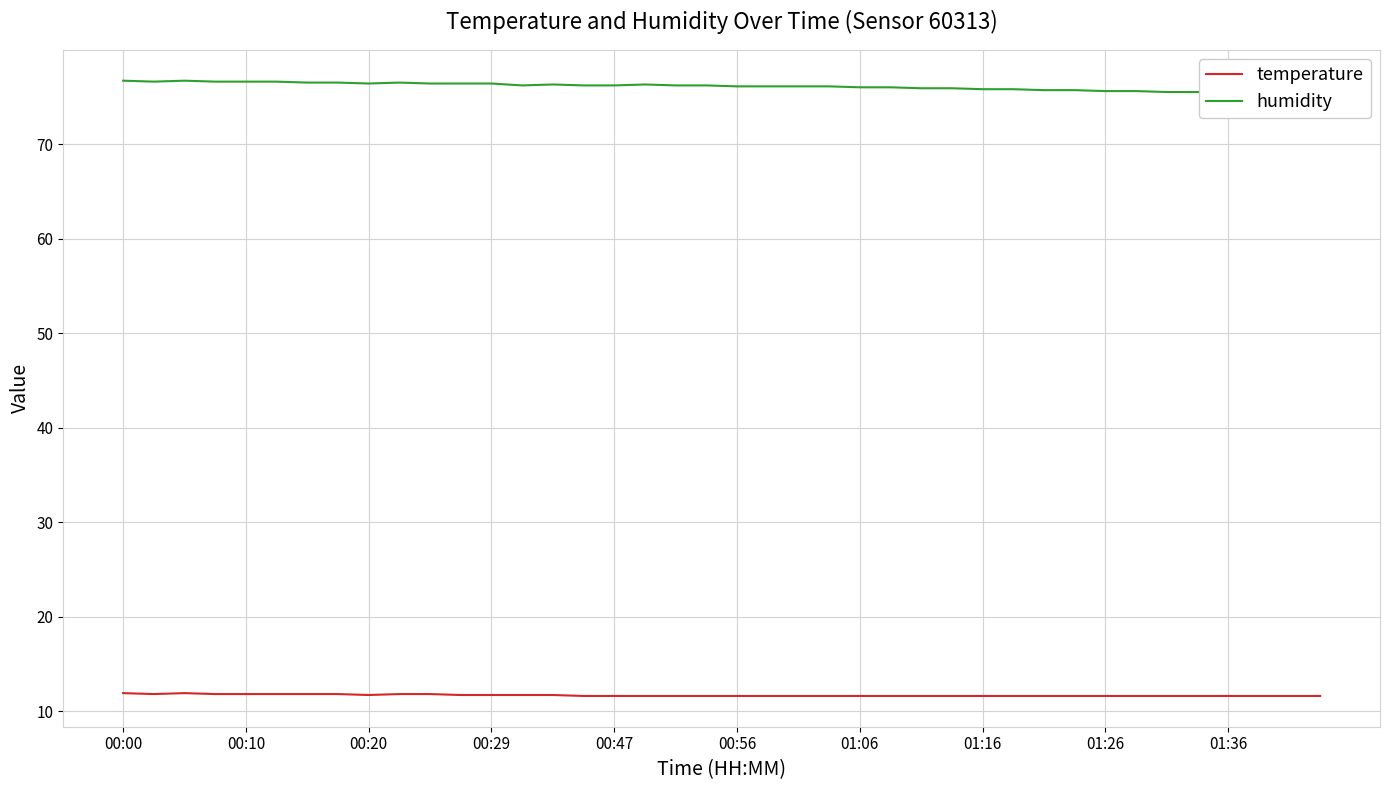

List the series in order of their peak value, lowest first.

temperature, humidity